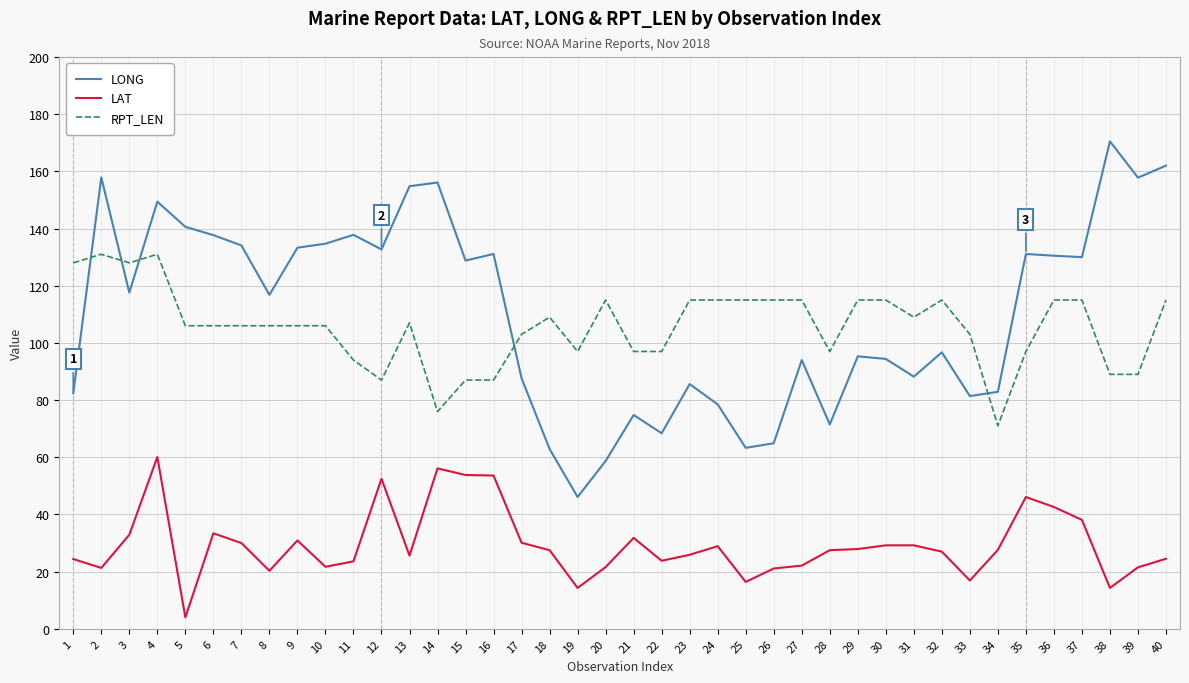

Is it true that LAT equals 14.3 at 40?

False